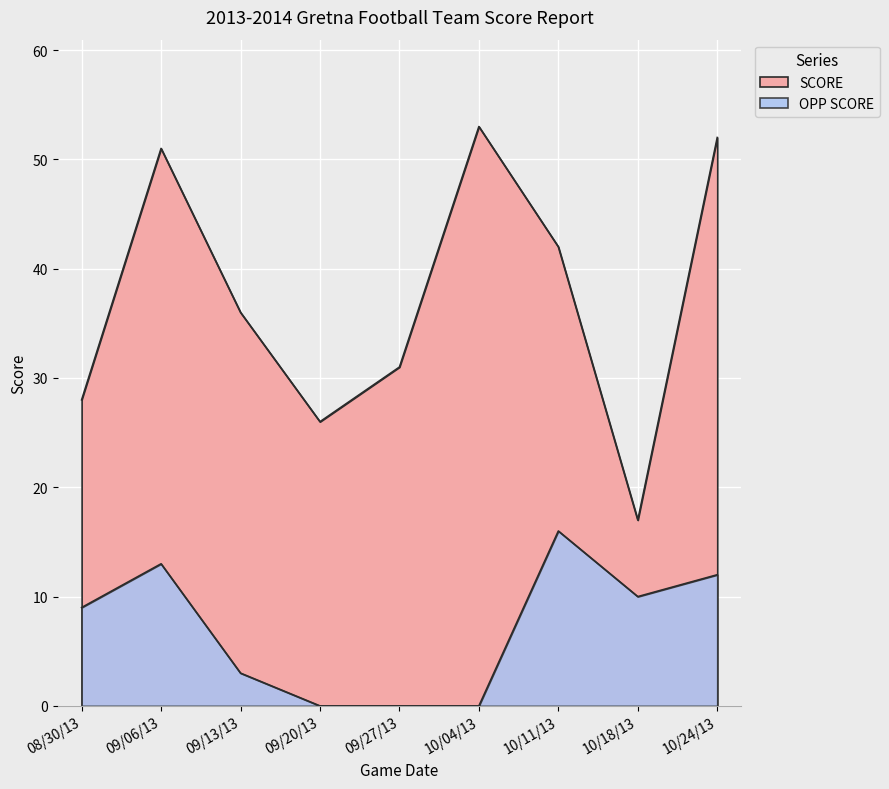

In OPP SCORE, how many points are higher than both neighbors (excluding endpoints)?

2